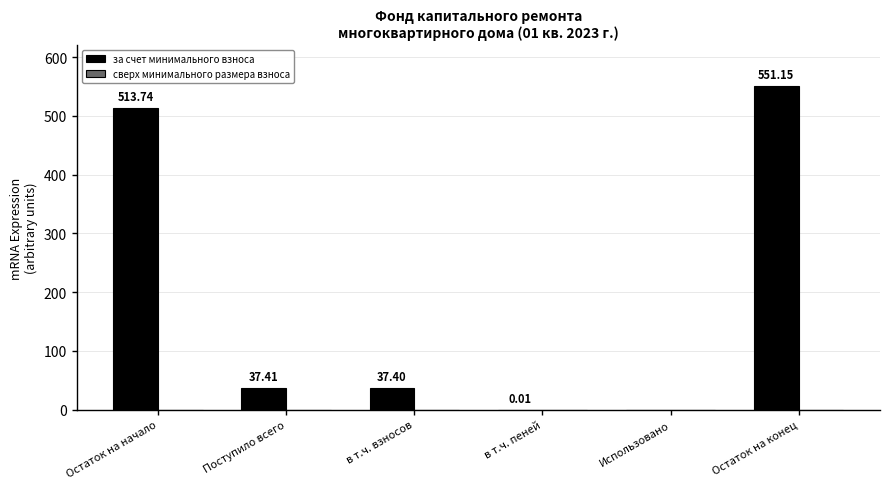

What is the sum of all values?

1139.7